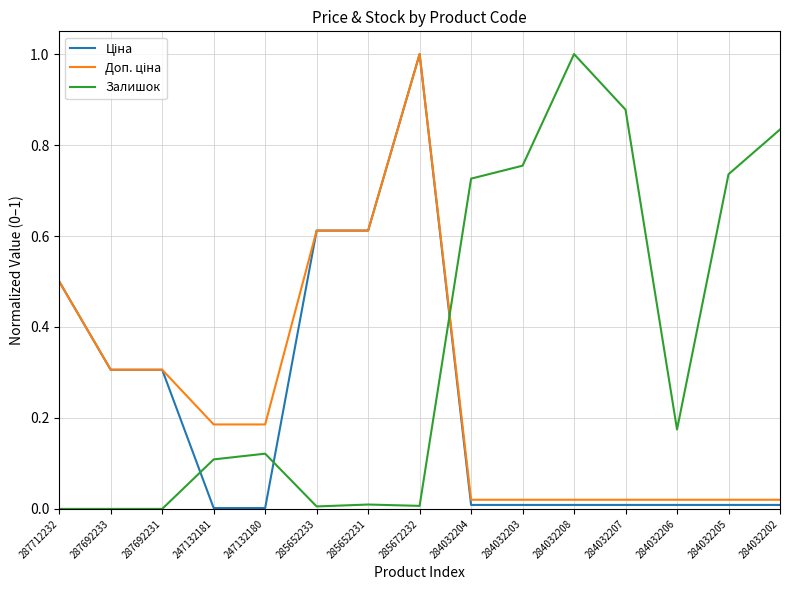

Is it true that Залишок equals 0.3 at 284032206?

False